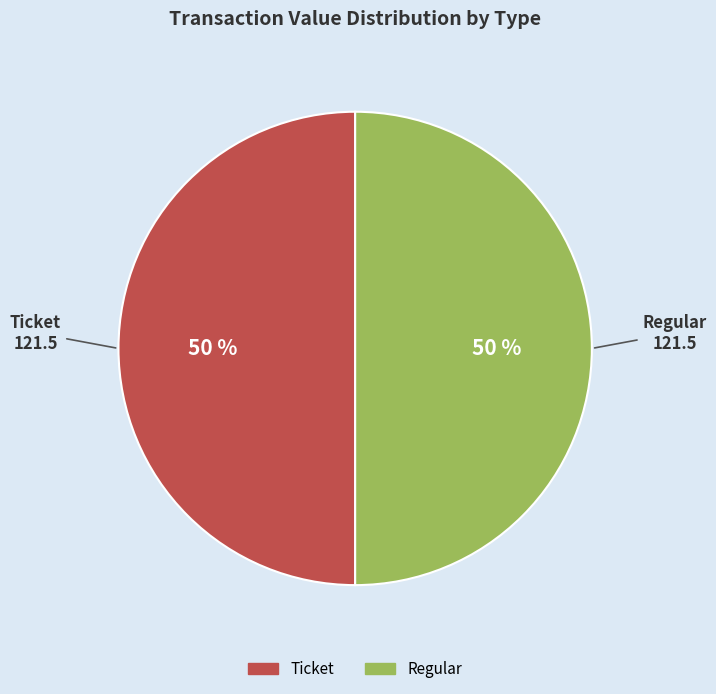

To the nearest percent, what is the average slice percentage?

50%